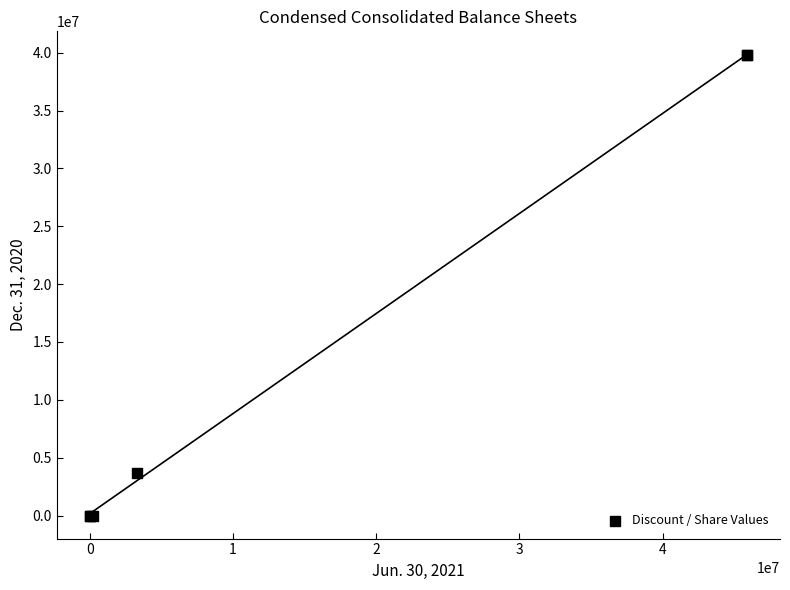

What Y value in the scatter plot is closest to 19918529?

3700000.0